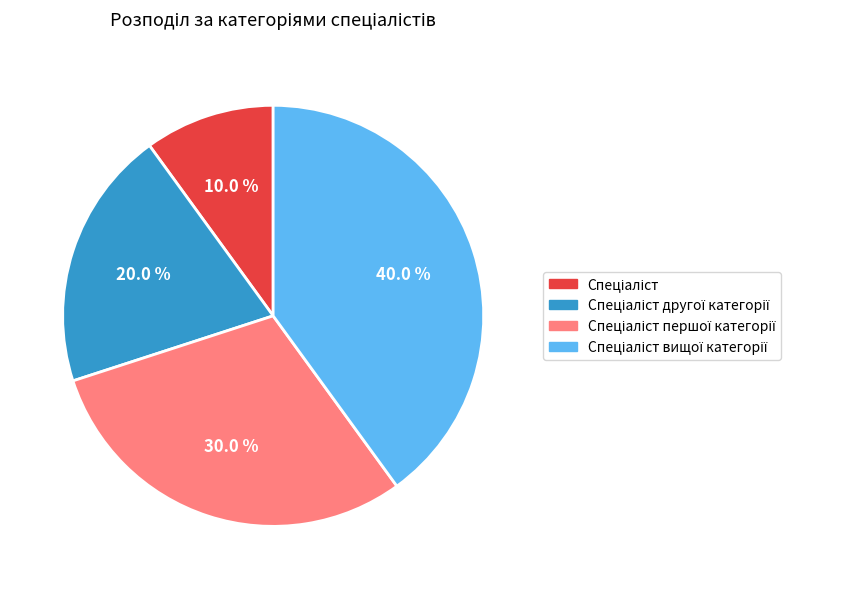

Is there a majority slice in this chart?

No